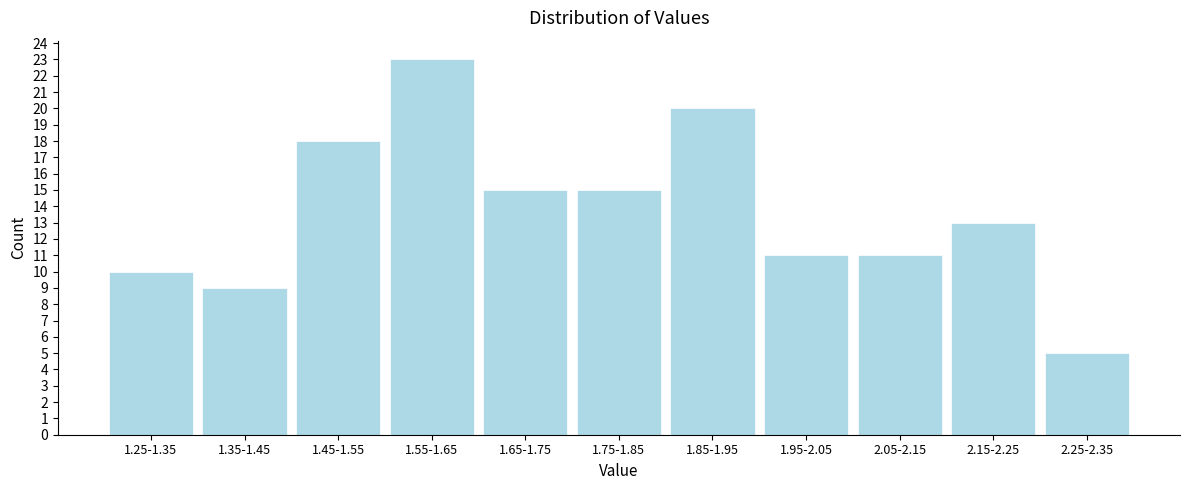

Reading right to left, extract all data points from this chart.

2.25-2.35=5	2.15-2.25=13	2.05-2.15=11	1.95-2.05=11	1.85-1.95=20	1.75-1.85=15	1.65-1.75=15	1.55-1.65=23	1.45-1.55=18	1.35-1.45=9	1.25-1.35=10